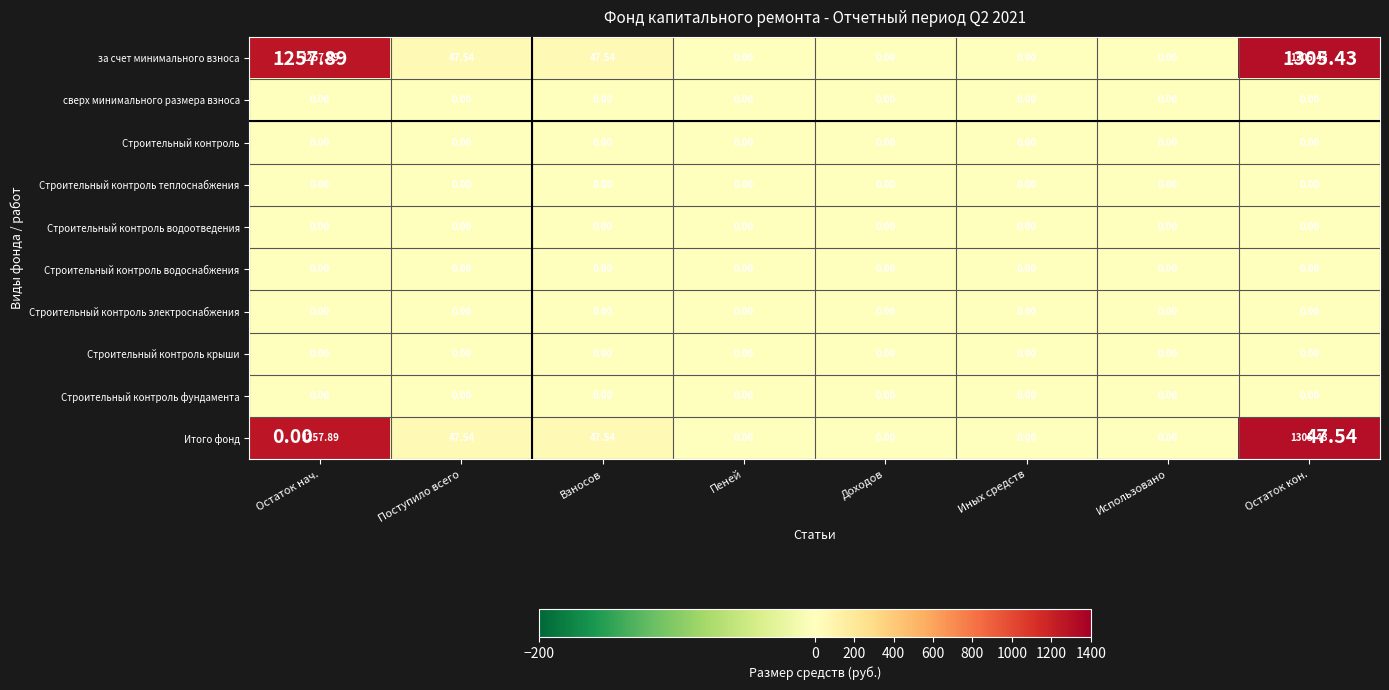

At which category is the sum across all series the highest?

Остаток кон.